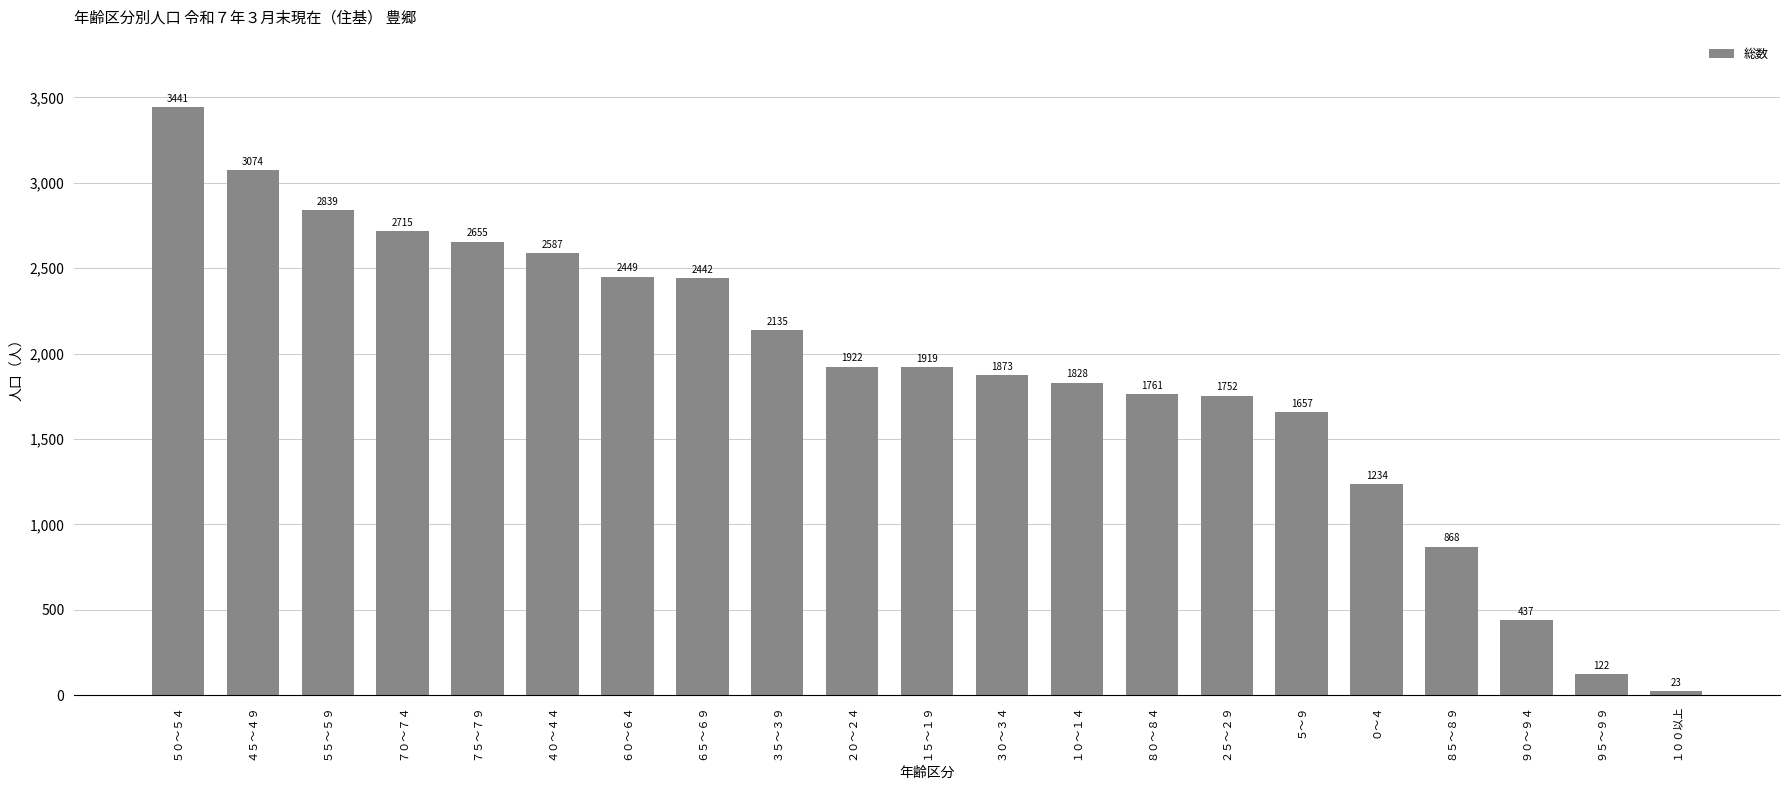

What is the difference between the second highest and second lowest values?

2952